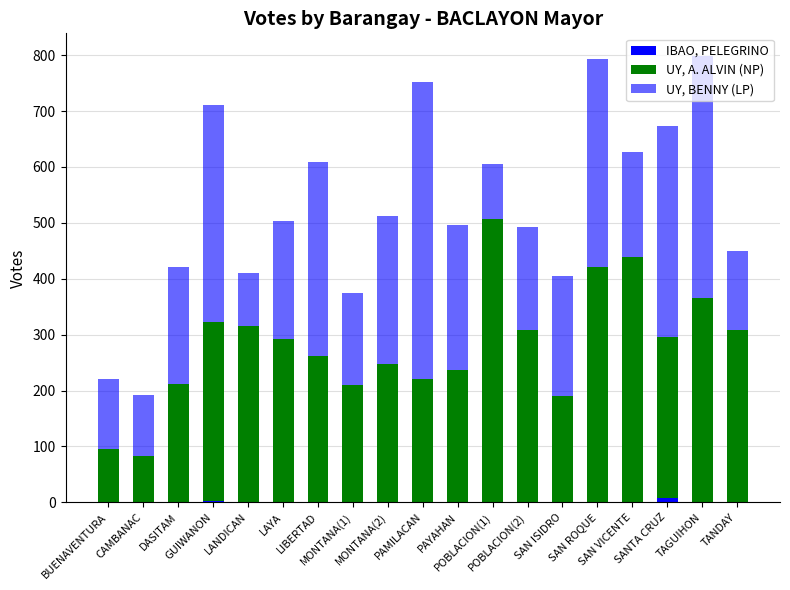

At which label is UY, BENNY (LP) closest to 313?

LIBERTAD